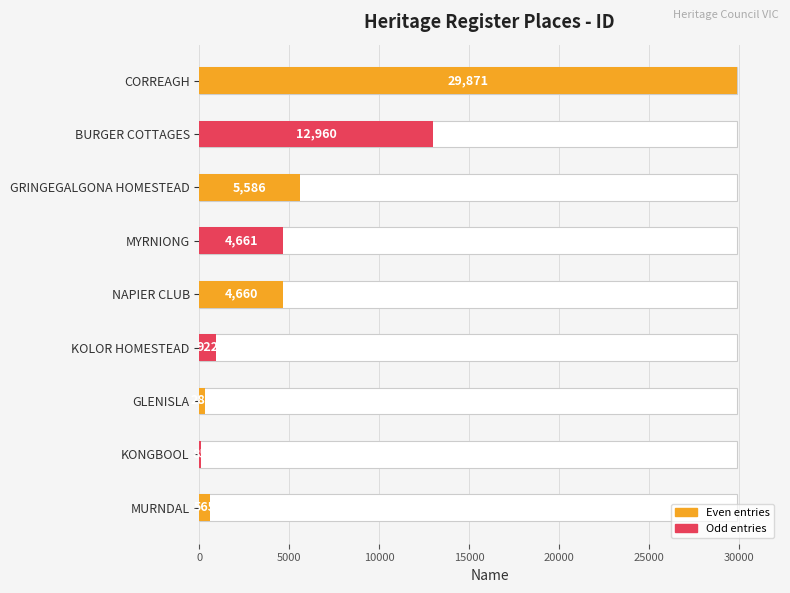

How many data points does each series have?

9